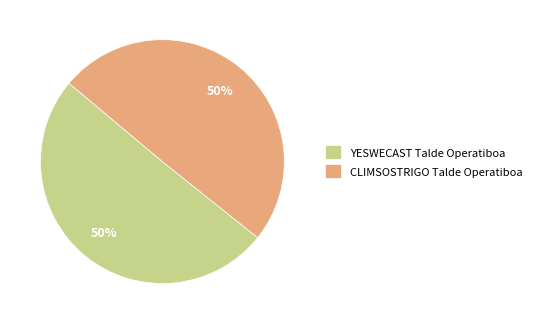

Approximately how many times larger is the value at YESWECAST Talde Operatiboa compared to CLIMSOSTRIGO Talde Operatiboa?

1.0